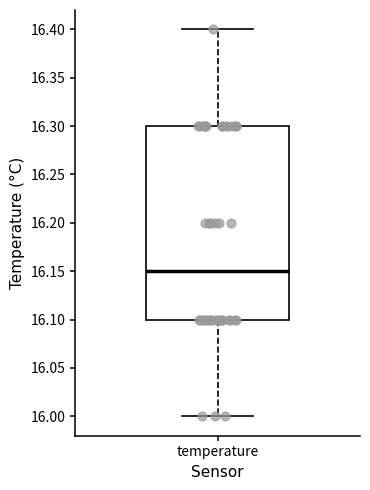

Transcribe this box plot: give where the median line is, the range the box spans, and where the two whiskers end, as read against the y-axis. The values are not printed on the chart, so give them approximately, as read against the axis.

median 16.15, box 16.10 to 16.30, whiskers 16.00 to 16.40